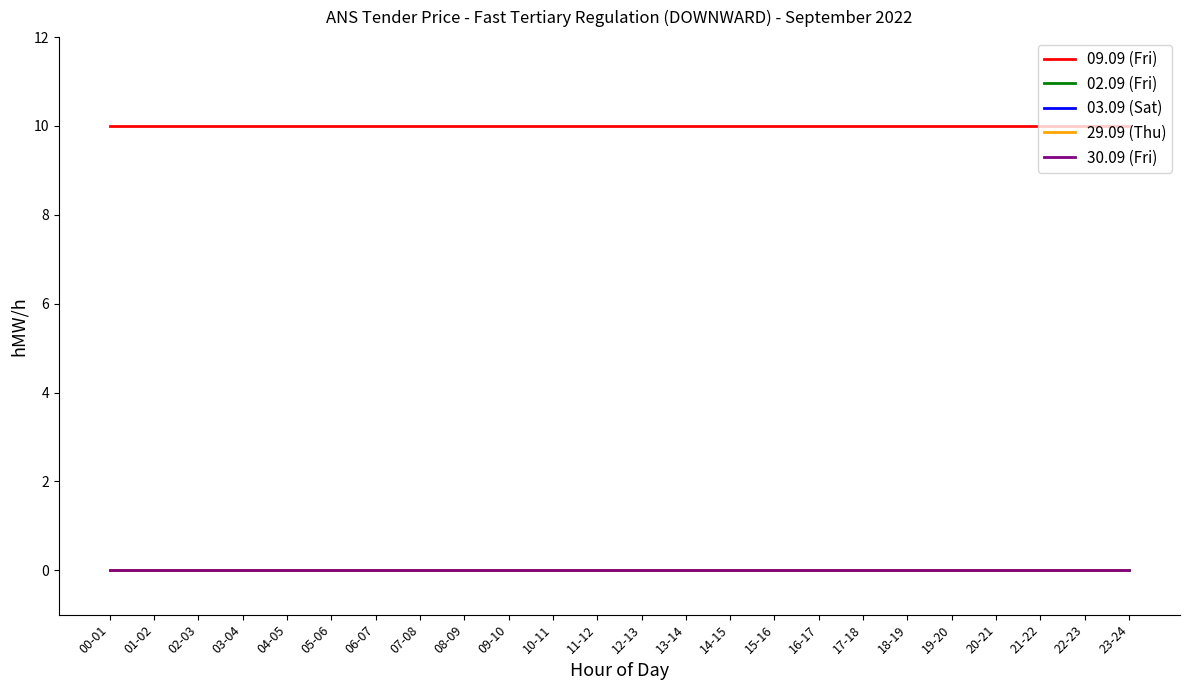

Where is 03.09 (Sat) nearest to the value 0?

00-01